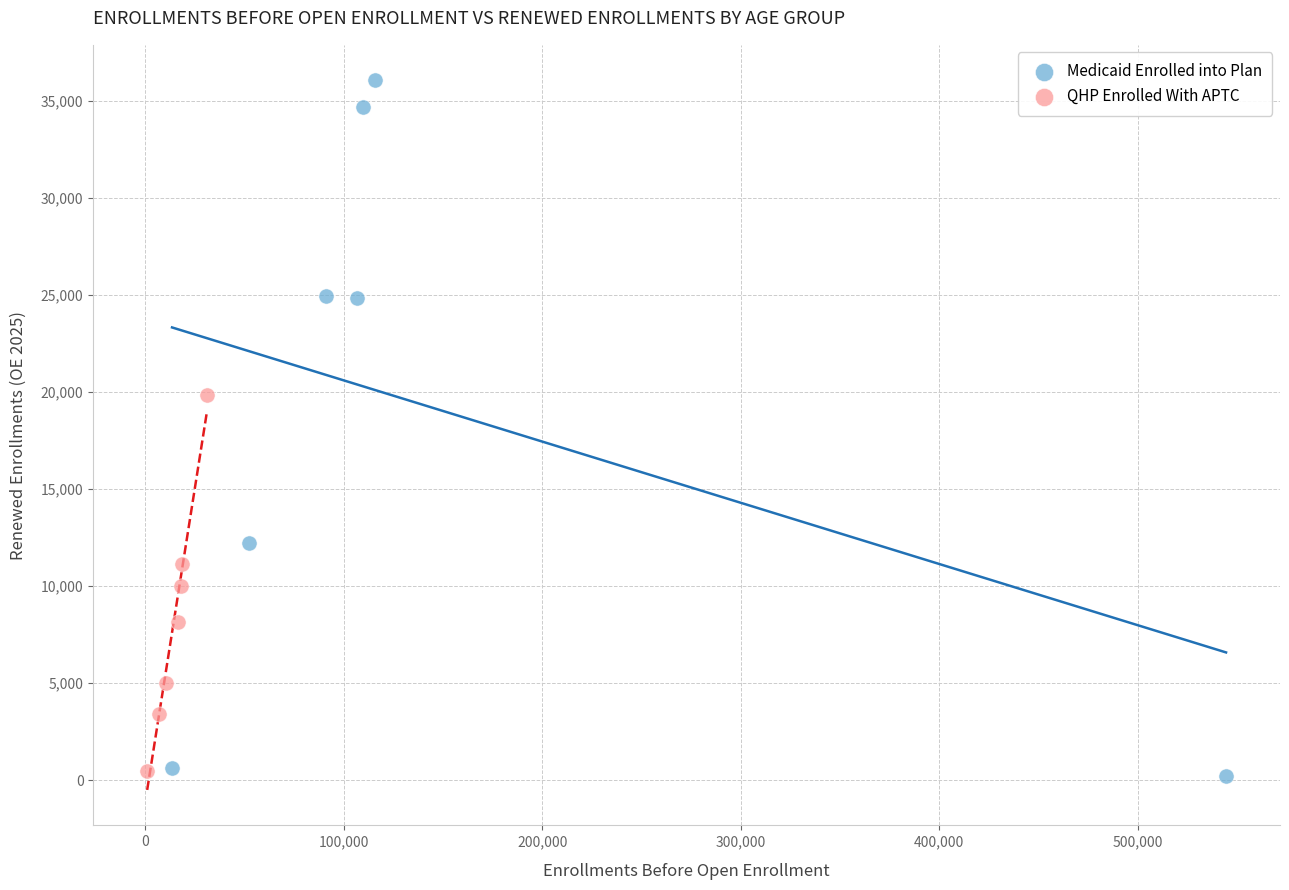

Which series has the largest Y range (max minus min)?

Medicaid Enrolled into Plan